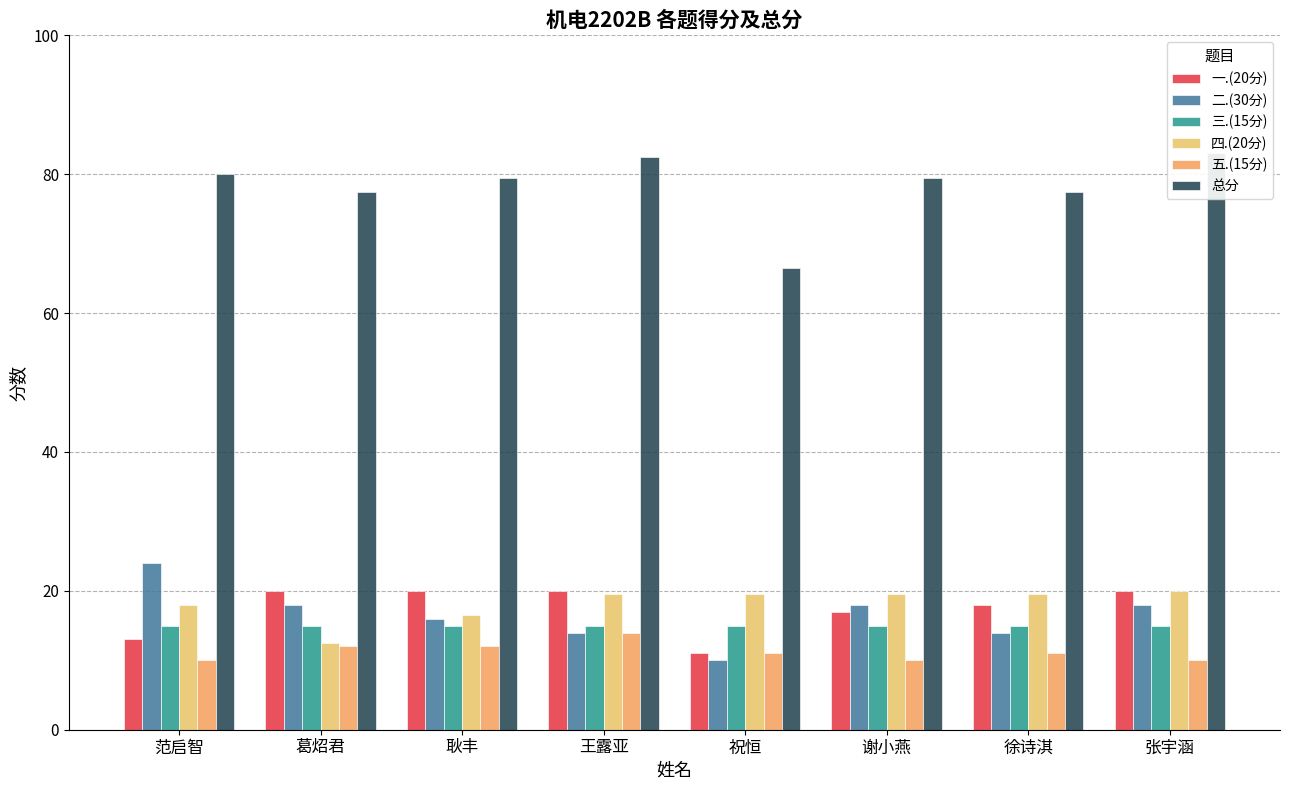

What is the spread (max minus min) of values at 范启智?

70.0